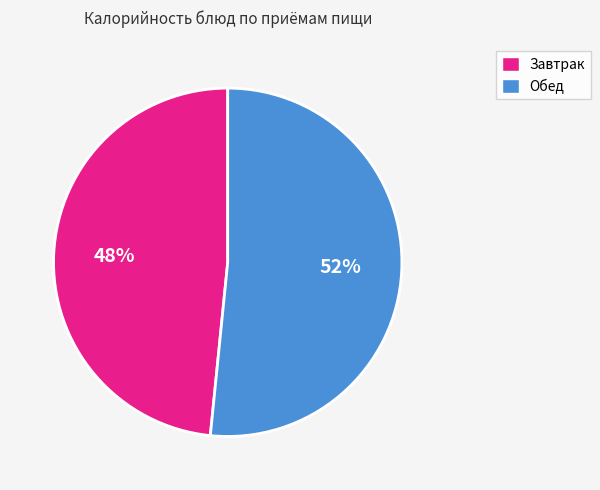

Is there a majority slice in this chart?

Yes